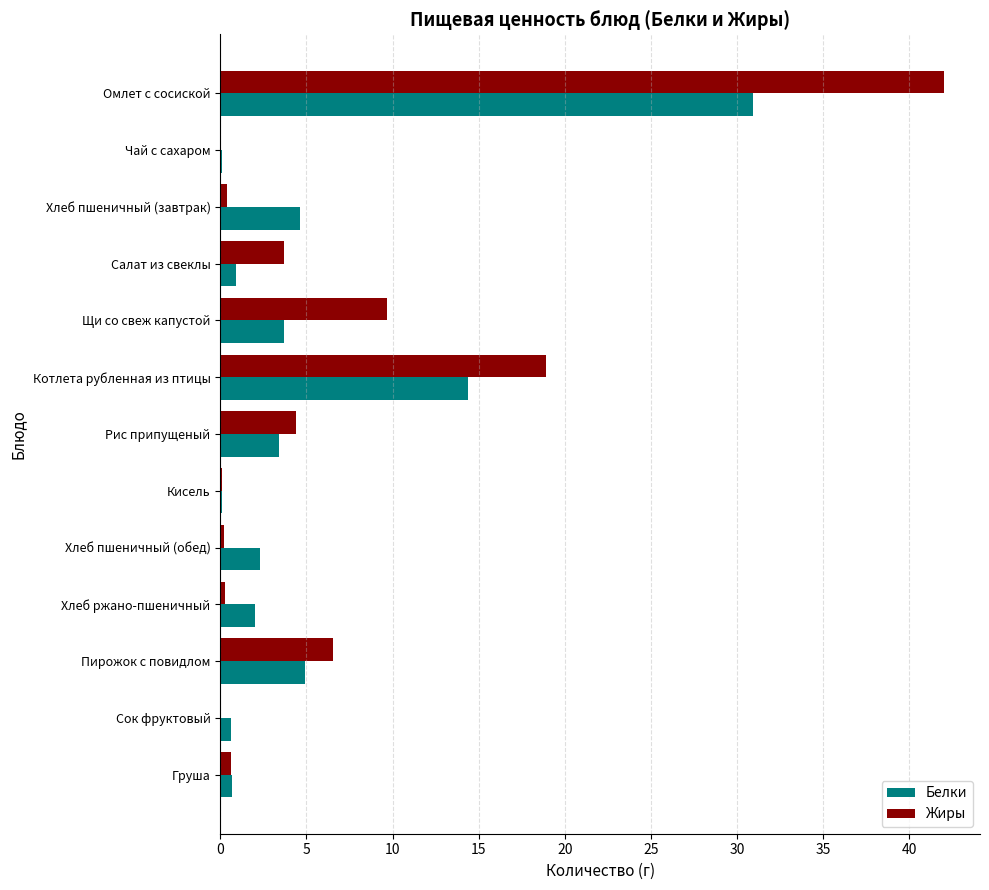

What is the greatest value displayed?

42.0